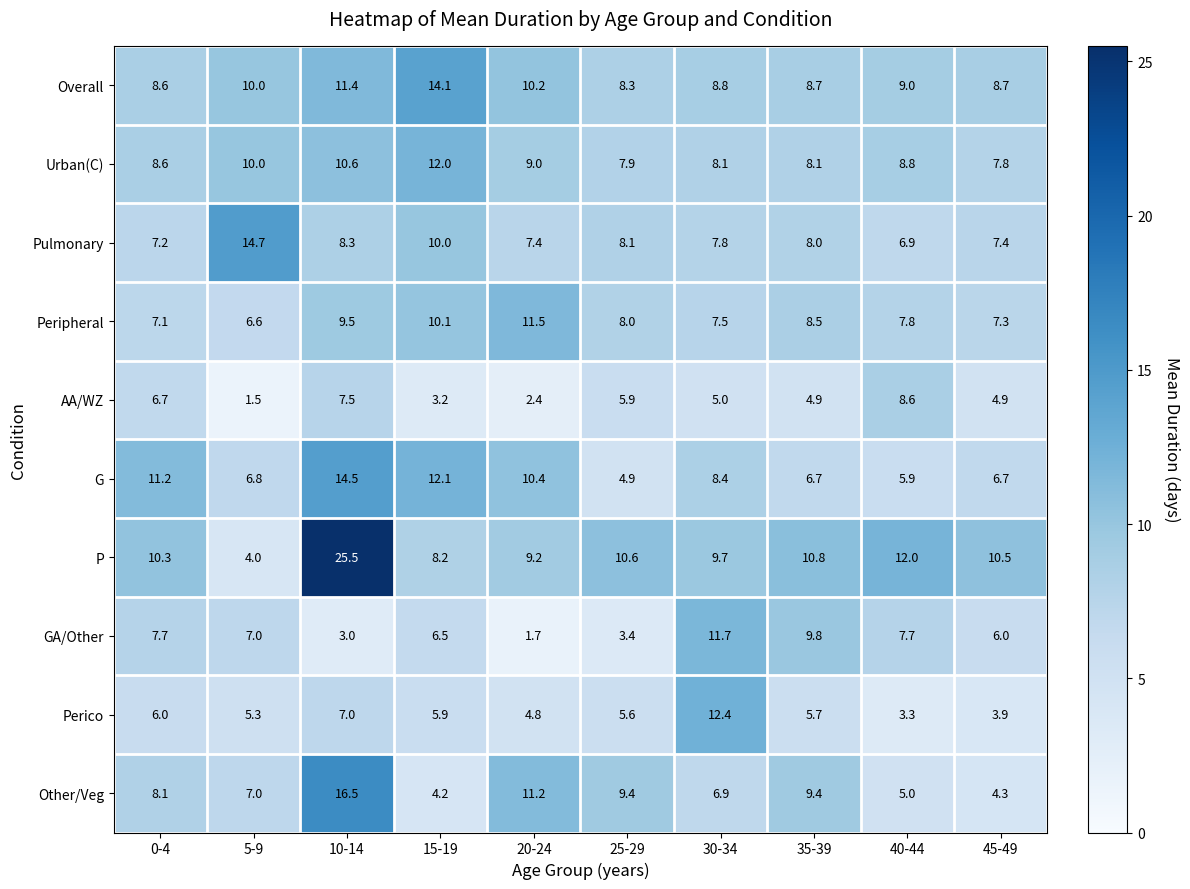

At which category does the chart reach its peak across all series?

10-14